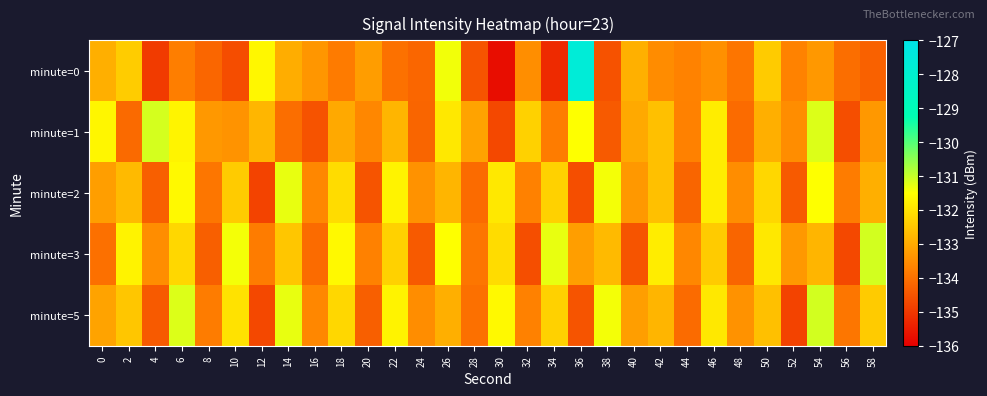

Rank the series by their maximum value, from highest to lowest.

minute=0, minute=3, minute=5, minute=1, minute=2